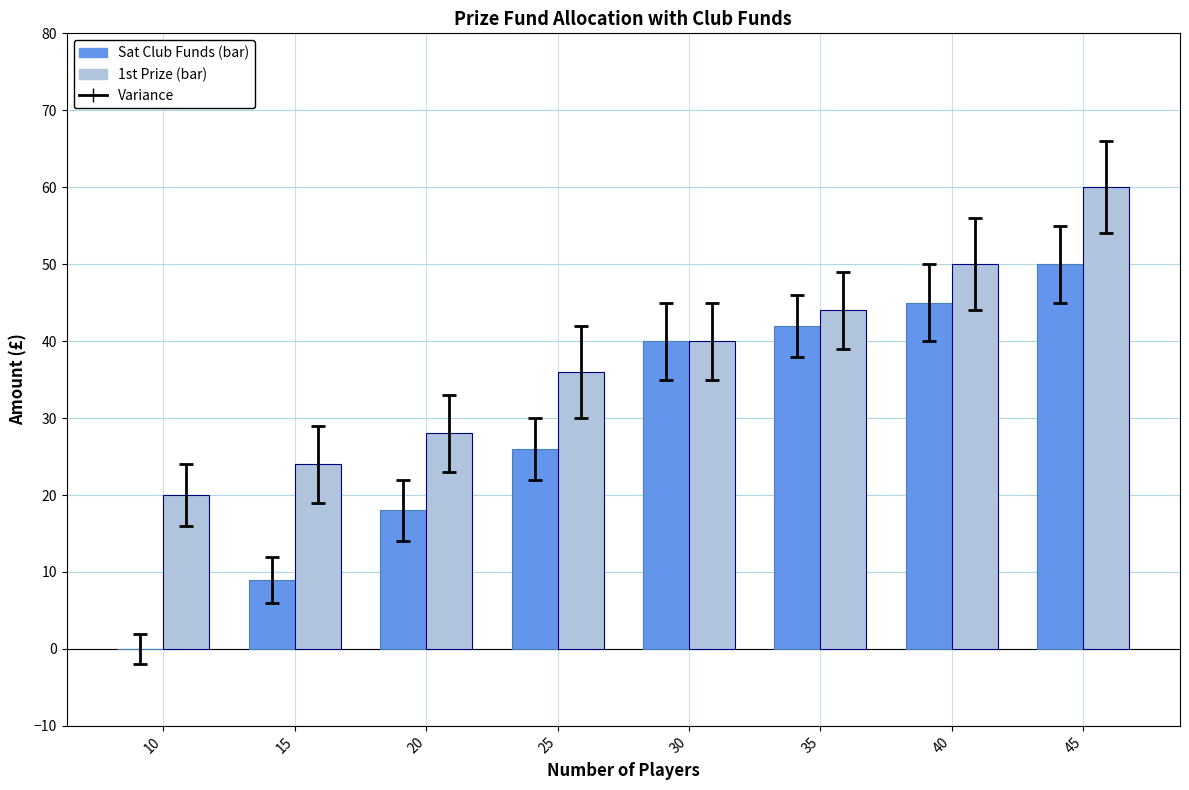

Reading left to right, extract all data points from this chart.

Sat Club Funds: 10=0	15=9	20=18	25=26	30=40	35=42	40=45	45=50
1st Prize: 10=20	15=24	20=28	25=36	30=40	35=44	40=50	45=60